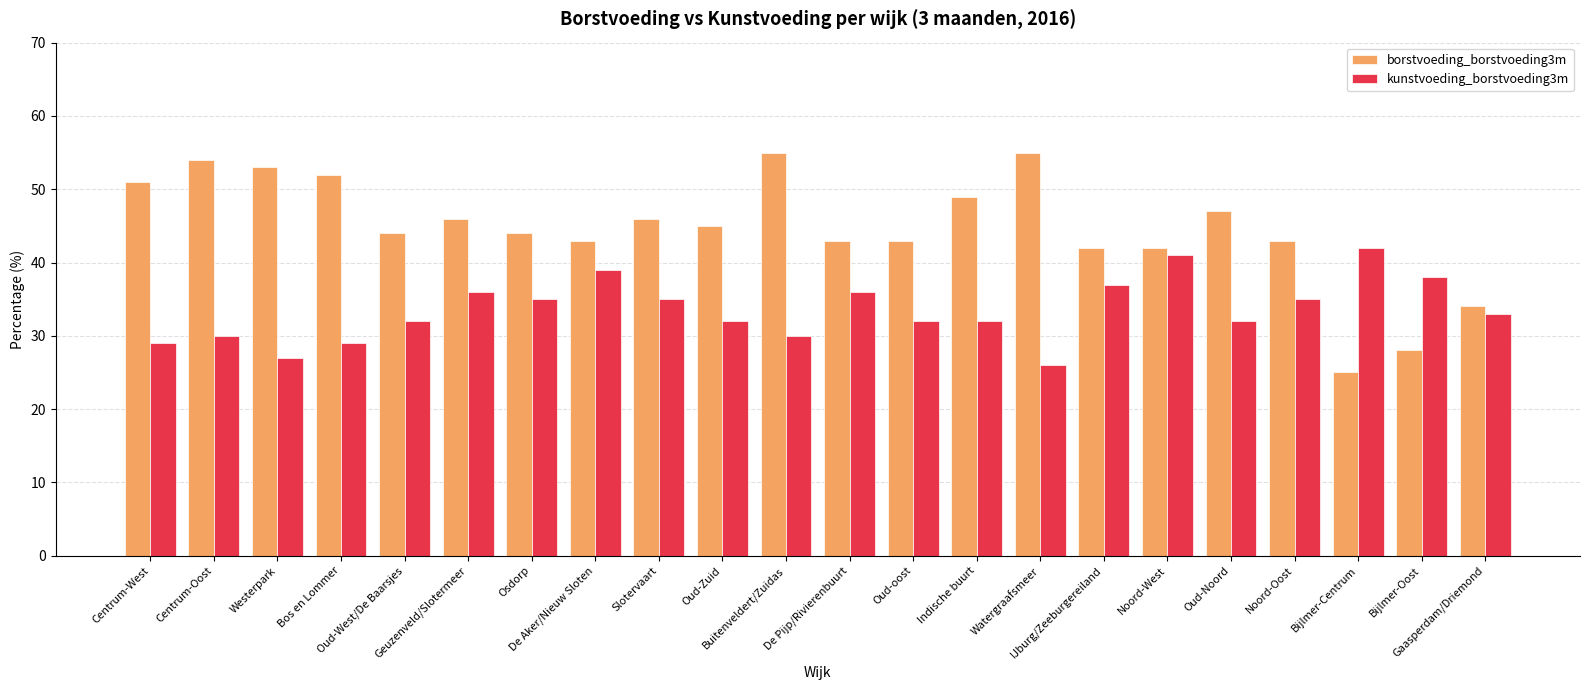

What is the difference between the highest and lowest values at Buitenveldert/Zuidas?

25